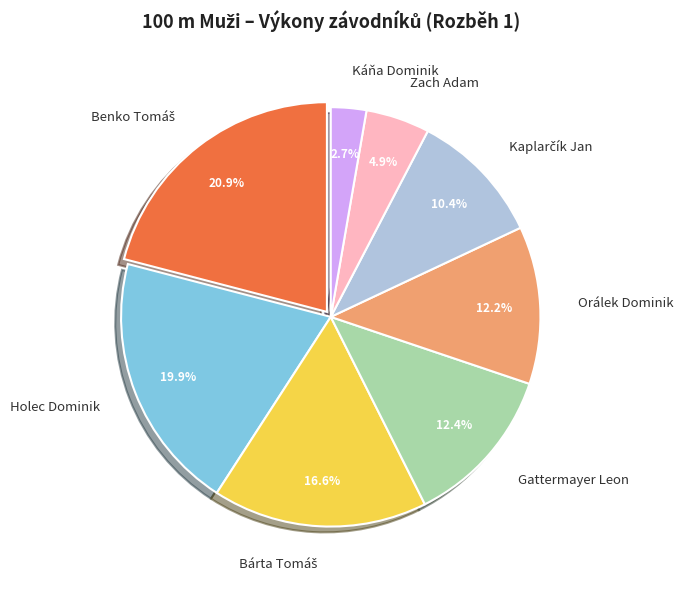

Is there a majority slice in this chart?

No